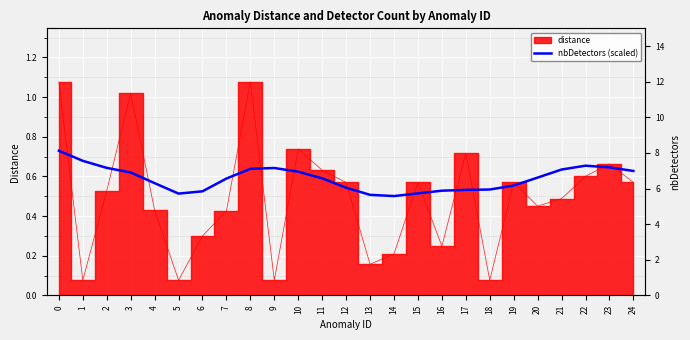

What is the approximate value at 7?

0.6